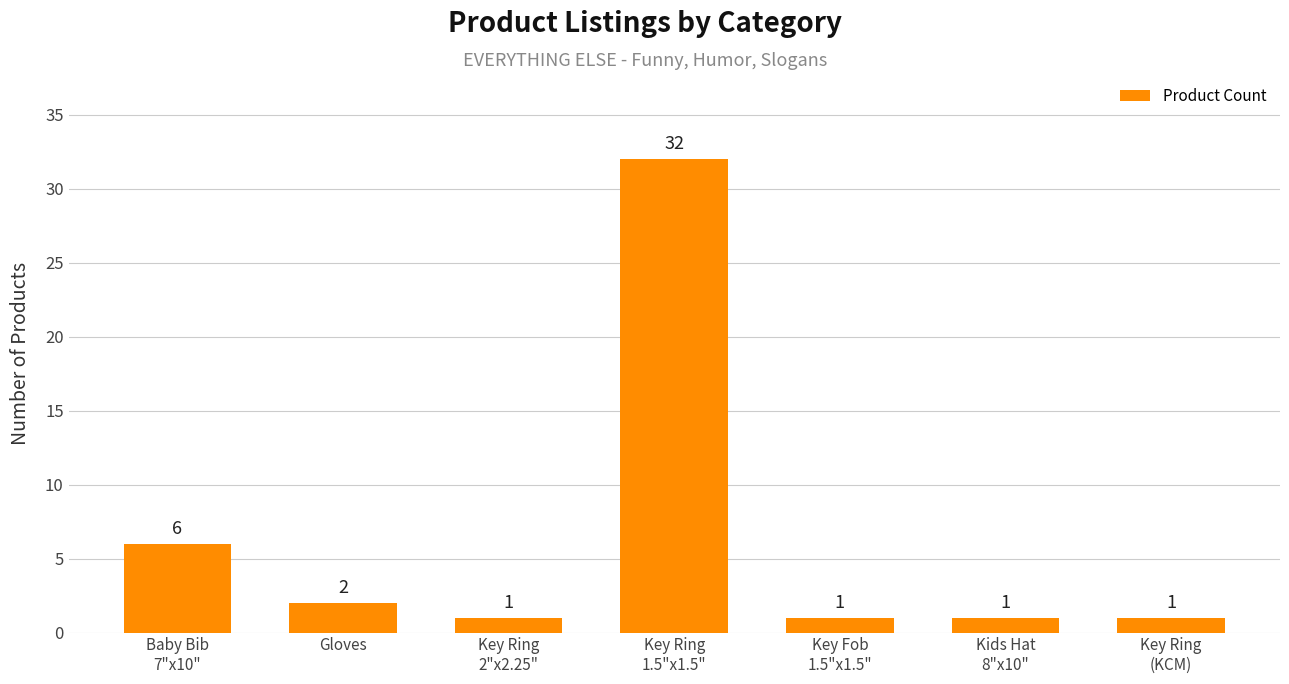

What is the change in value from Baby Bib
7"x10" to Kids Hat
8"x10"?

-5